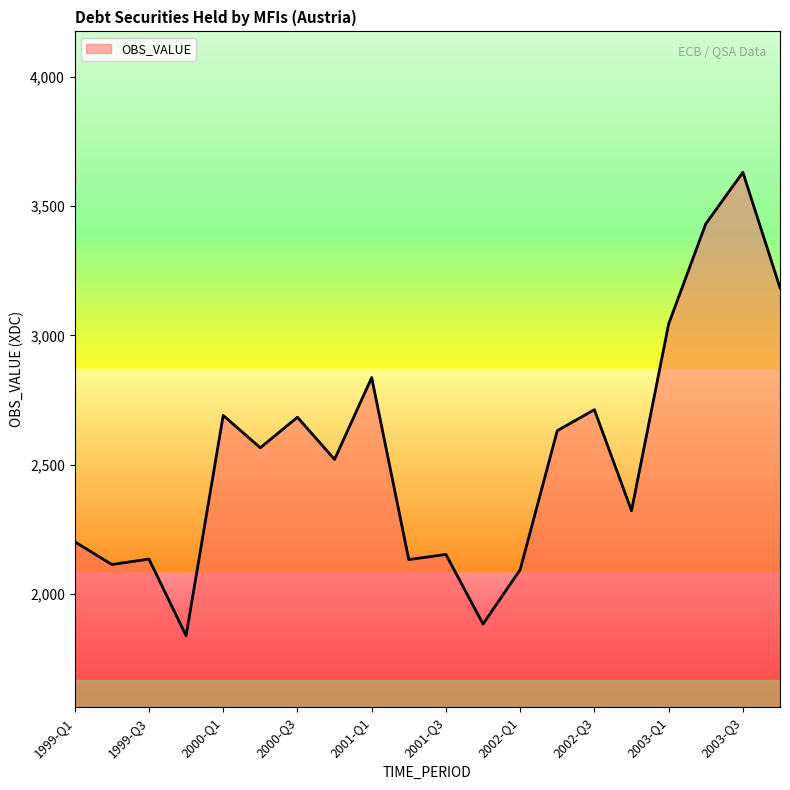

What is the maximum value shown in the chart?

3630